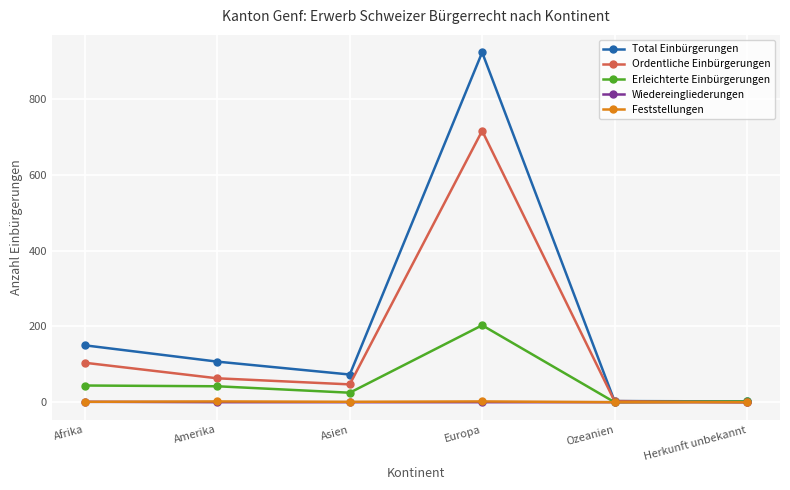

What is the spread (max minus min) of values at Asien?

73